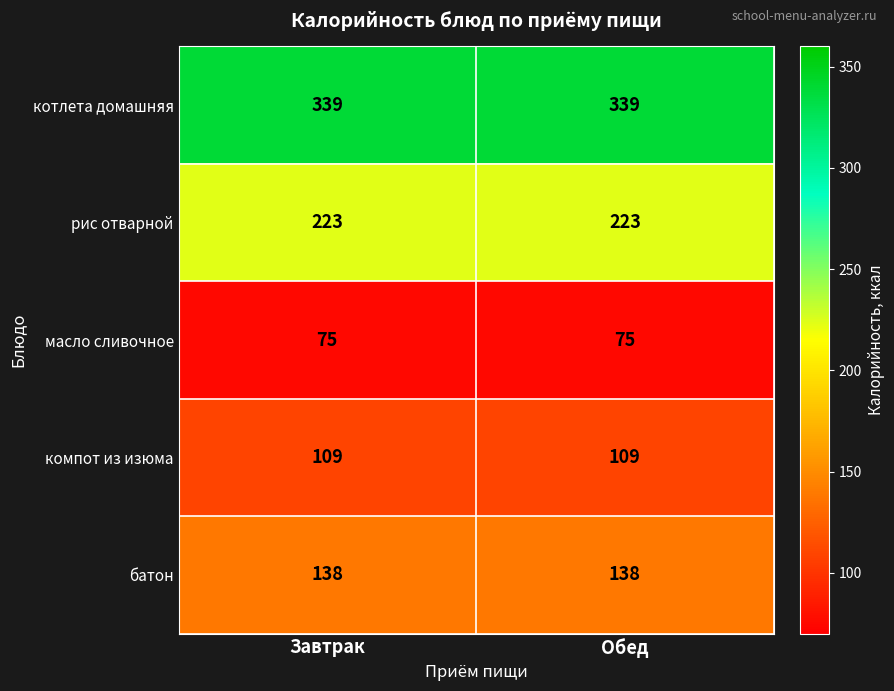

Reading left to right, transcribe all the data shown in this chart.

котлета домашняя: Завтрак=339	Обед=339
рис отварной: Завтрак=223	Обед=223
масло сливочное: Завтрак=75	Обед=75
компот из изюма: Завтрак=109	Обед=109
батон: Завтрак=138	Обед=138